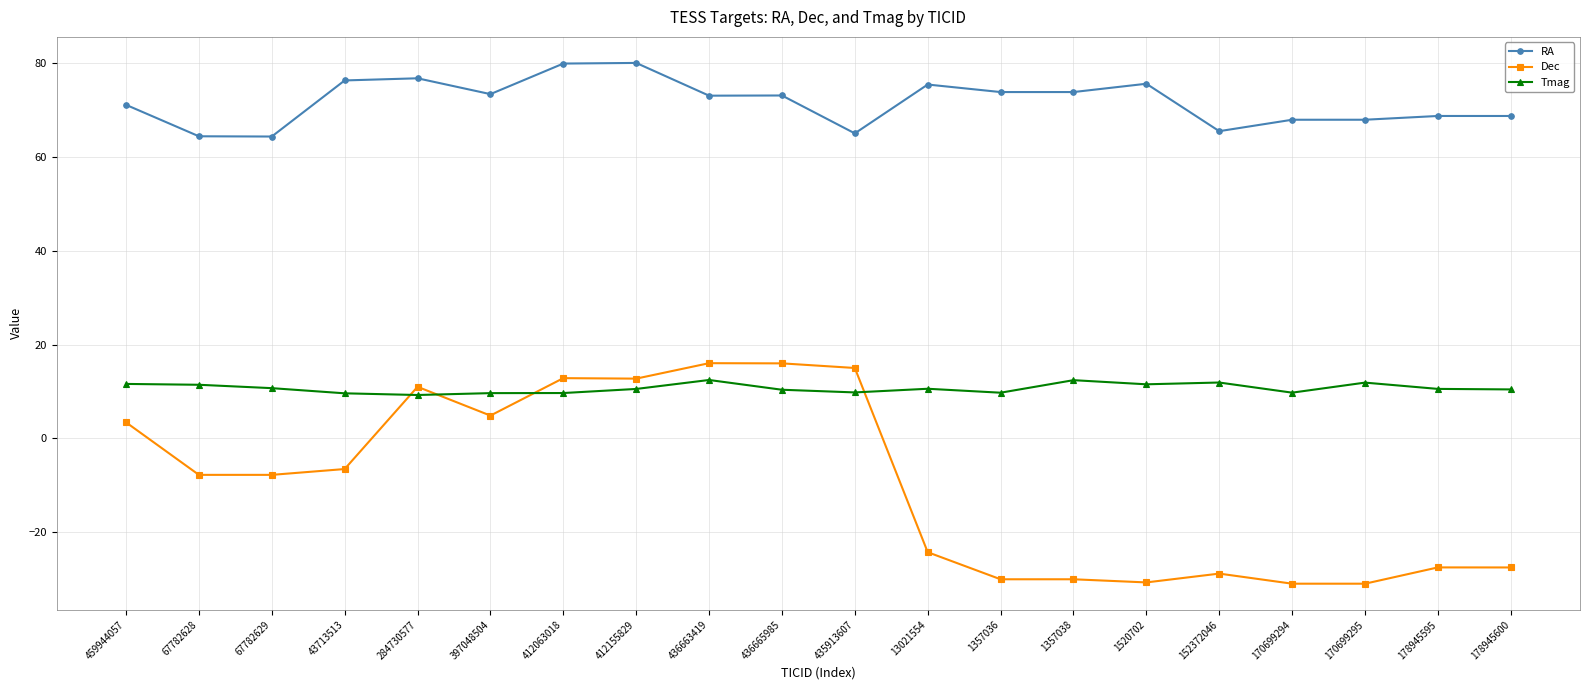

What is the sum of all Dec values?

-190.8